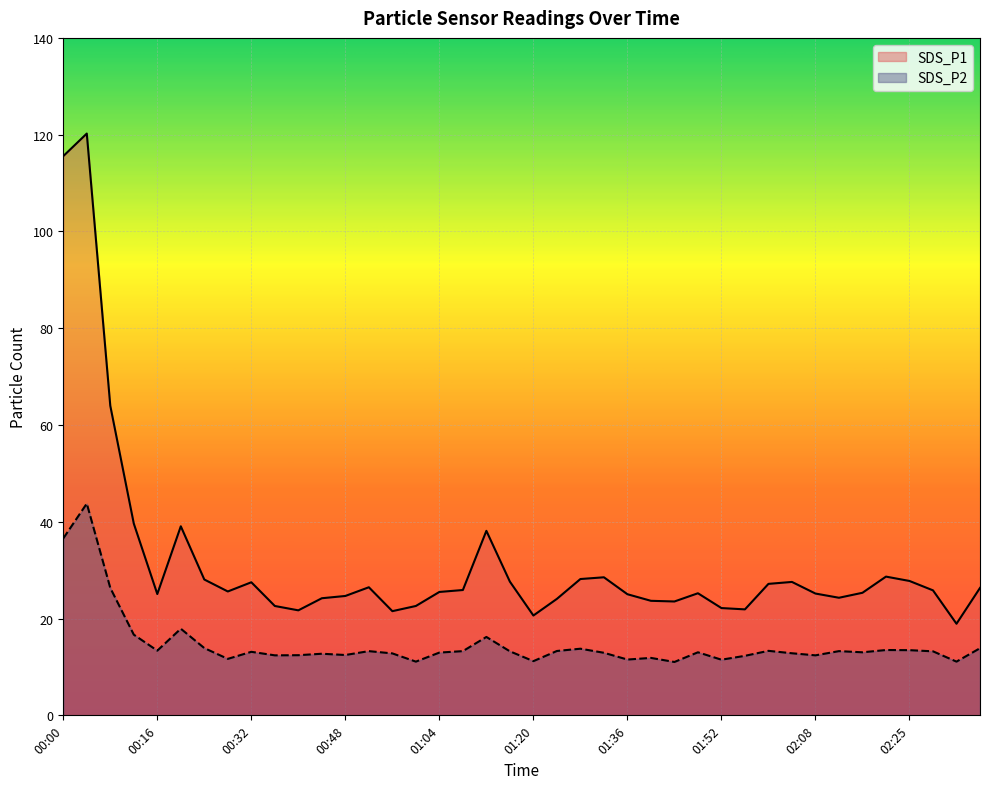

What is the value of the SDS_P2 point at the 34th from the left?

13.3